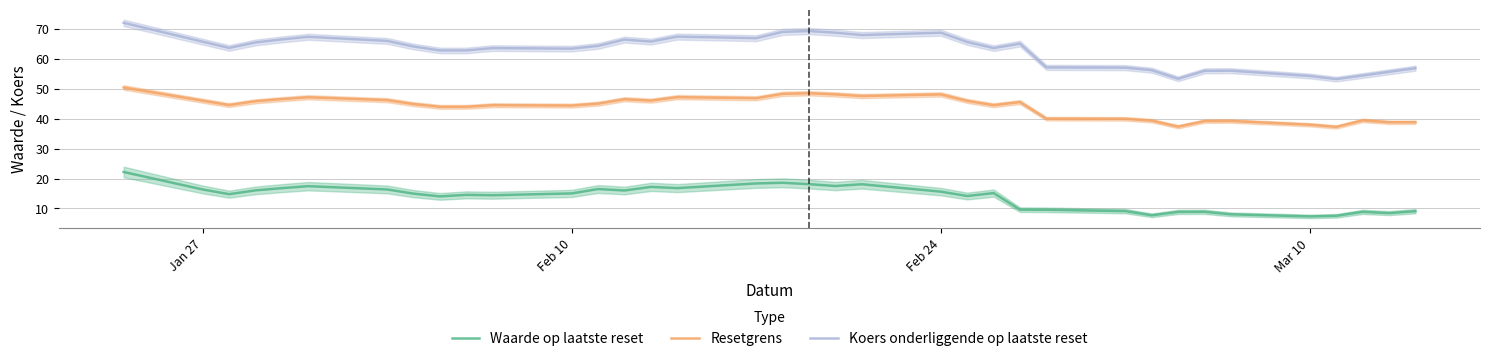

Does the chart have visible grid lines?

Yes